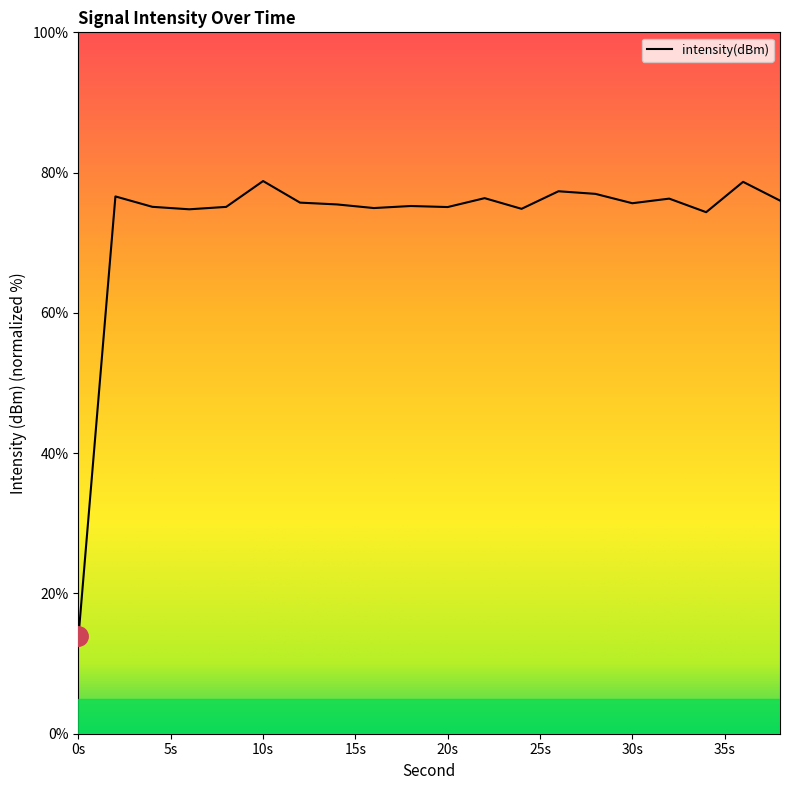

What is the difference between the maximum and minimum values?

64.9